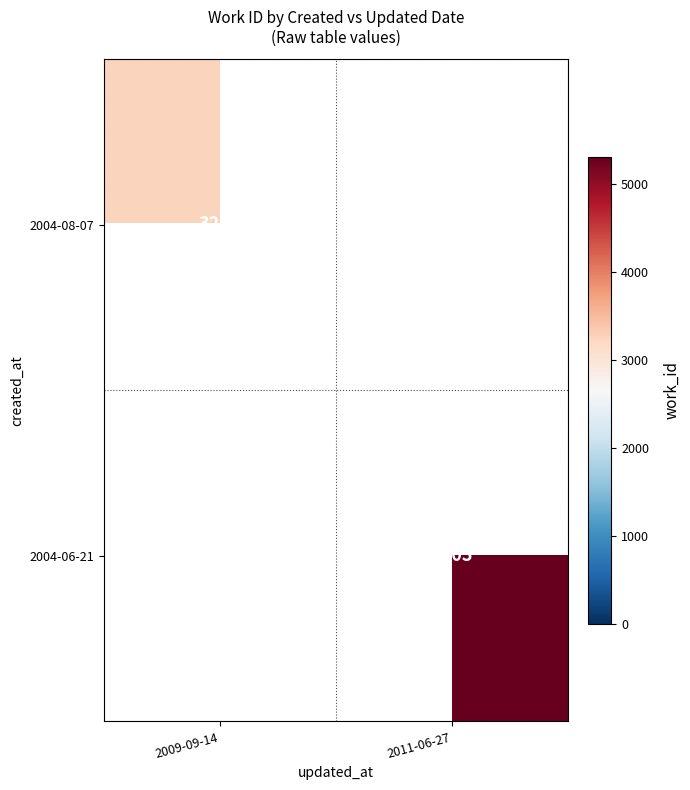

Is it true that 2004-08-07 equals 4915.6 at 2009-09-14?

False